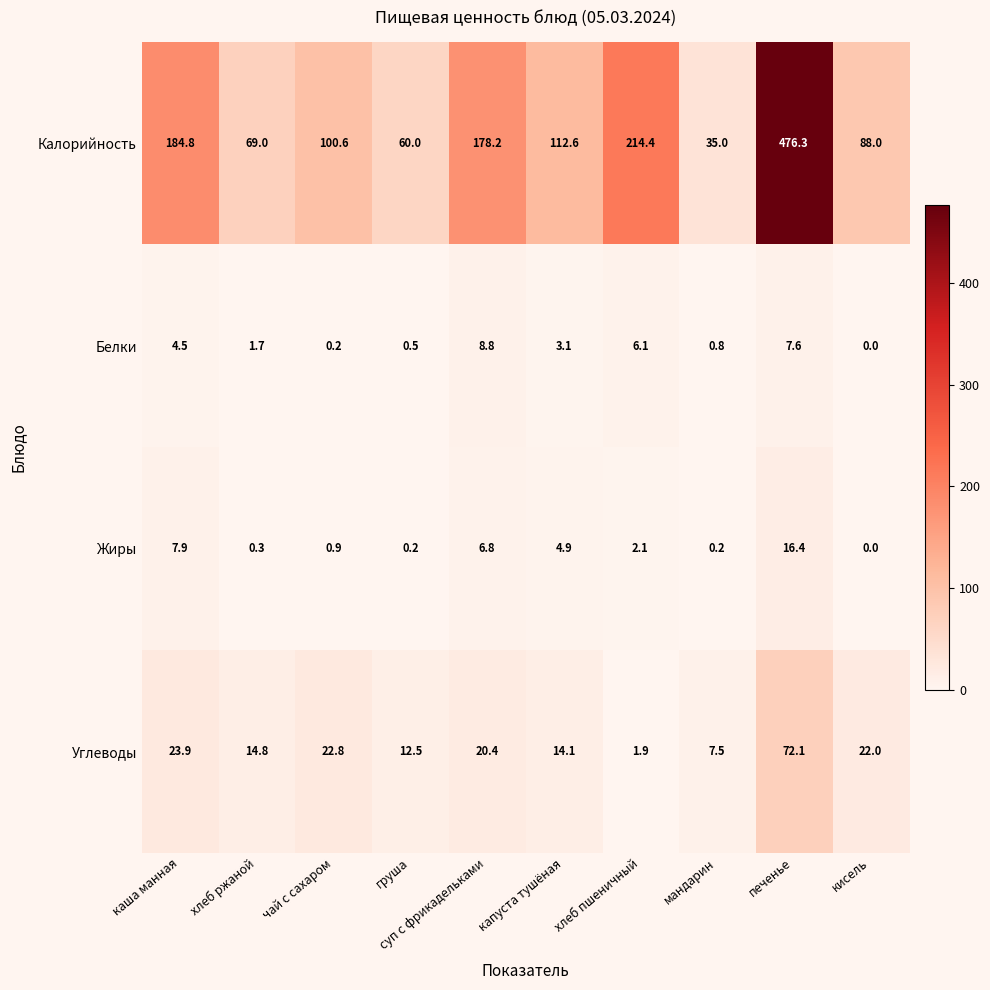

At which category does the chart reach its minimum across all series?

кисель